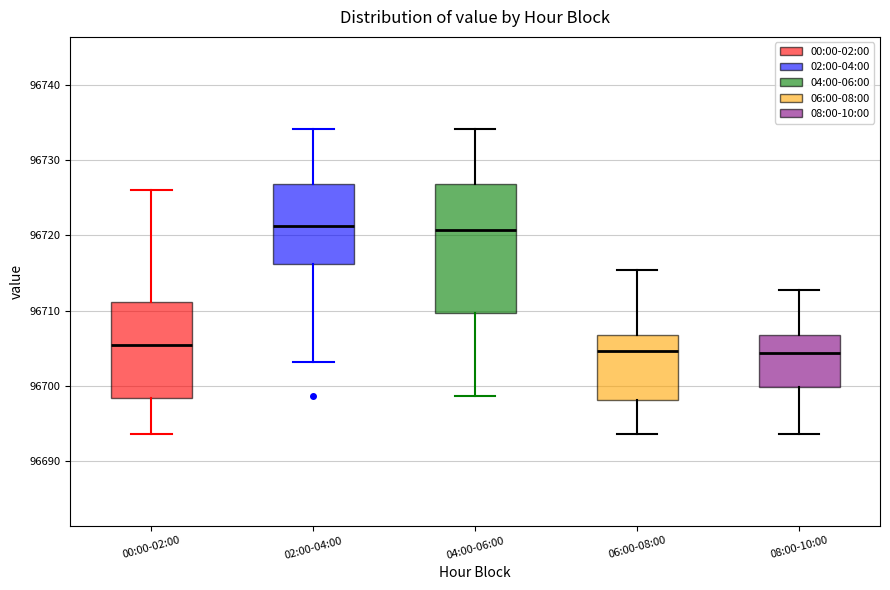

Reading left to right, read every box against the y-axis: the position of its median line, the range the box covers, and the ends of its whiskers. The values are not printed on the chart, so give them approximately, as read against the axis.

00:00-02:00: median 96705, box 96698 to 96711, whiskers 96694 to 96726
02:00-04:00: median 96721, box 96716 to 96727, whiskers 96703 to 96734
04:00-06:00: median 96721, box 96710 to 96727, whiskers 96699 to 96734
06:00-08:00: median 96705, box 96698 to 96707, whiskers 96694 to 96715
08:00-10:00: median 96704, box 96700 to 96707, whiskers 96694 to 96713